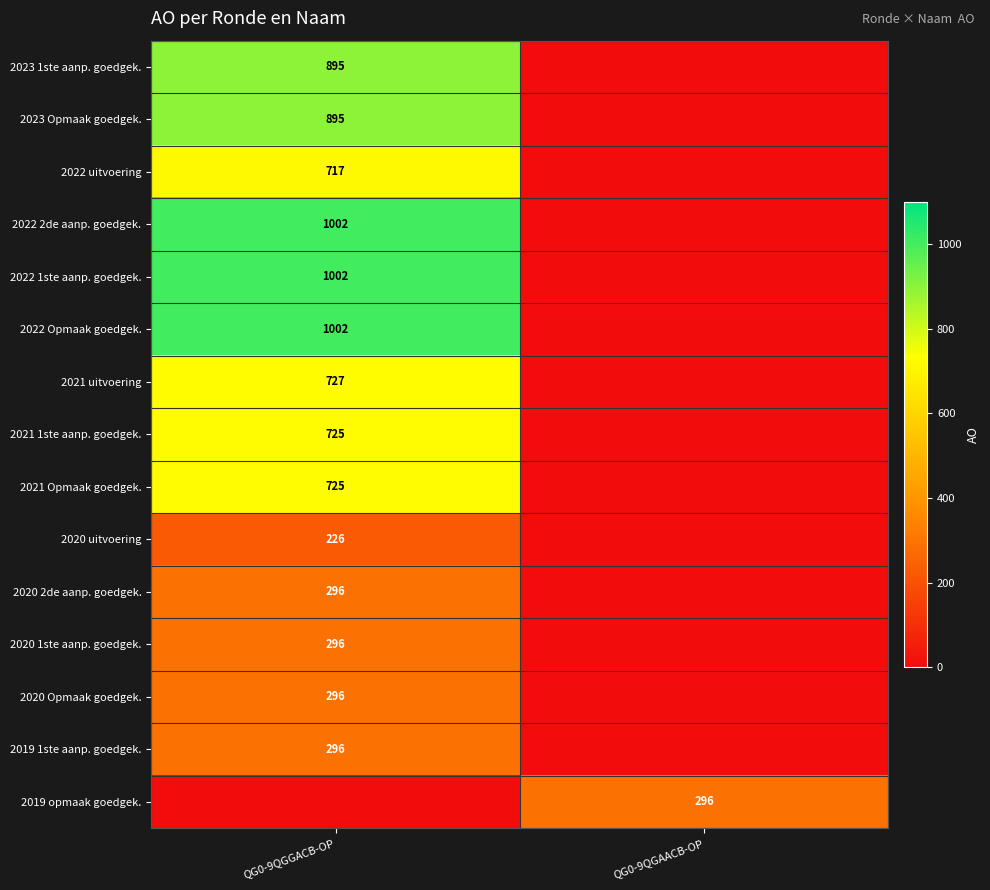

The 2020 2de aanp. goedgek. series shows 296 at QG0-9QGGACB-OP. True or false?

True